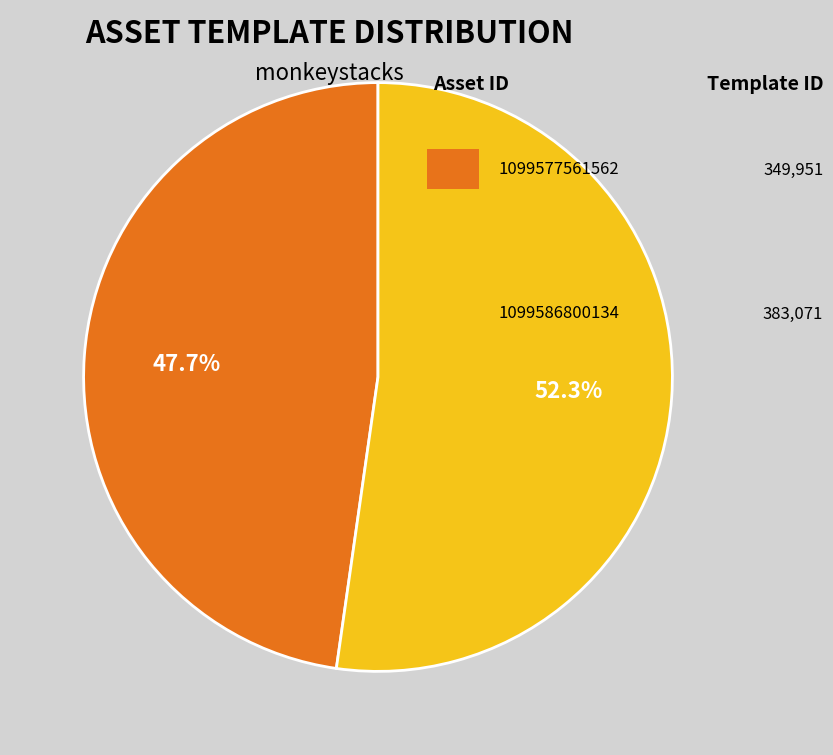

Is there a majority slice in this chart?

Yes